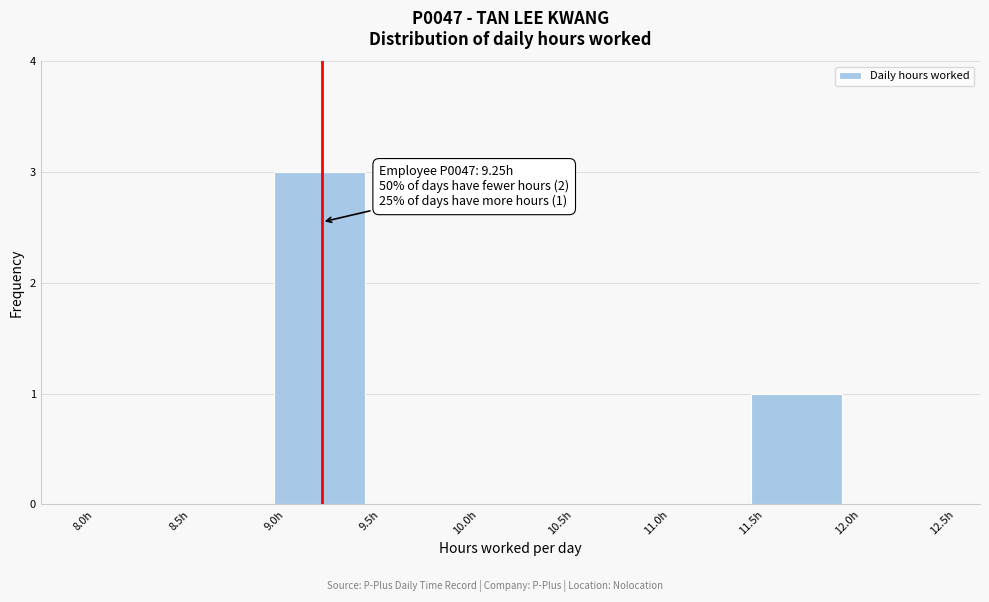

Over which range of the x-axis is the bar tallest?

9.0 to 9.5